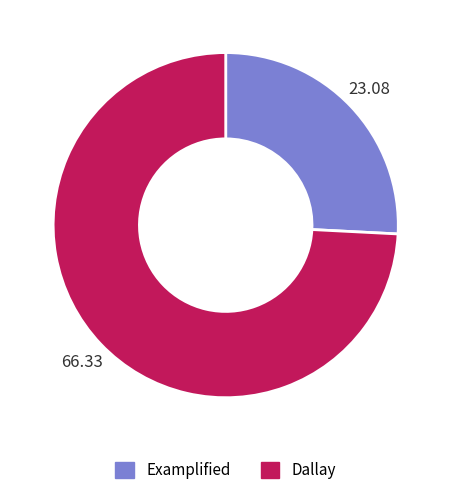

Which slice represents more than half of the pie?

Dallay